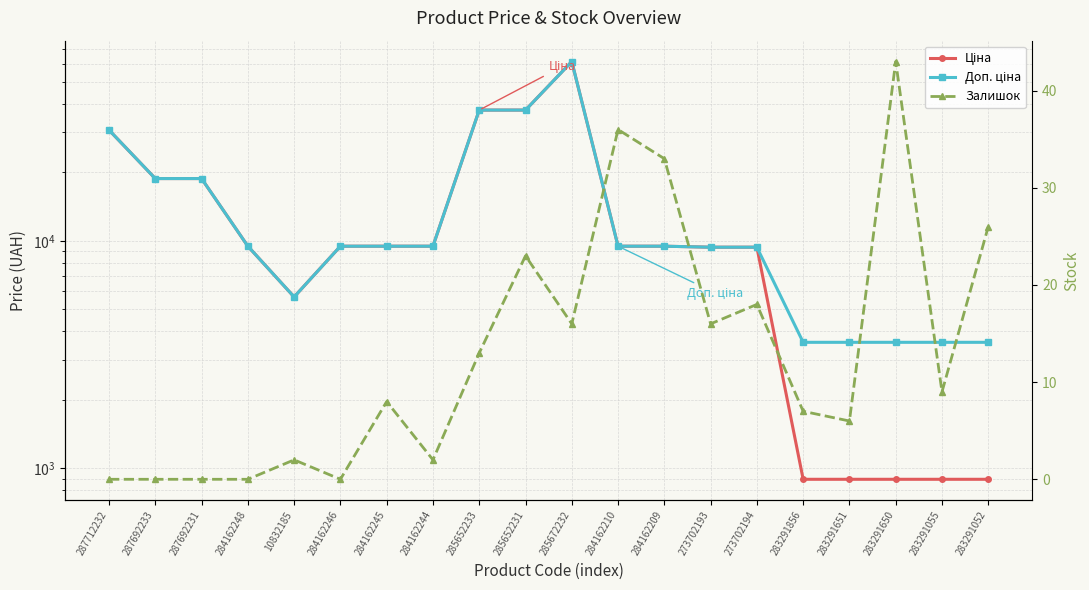

What is the label of the 12th point from the left?

284162210